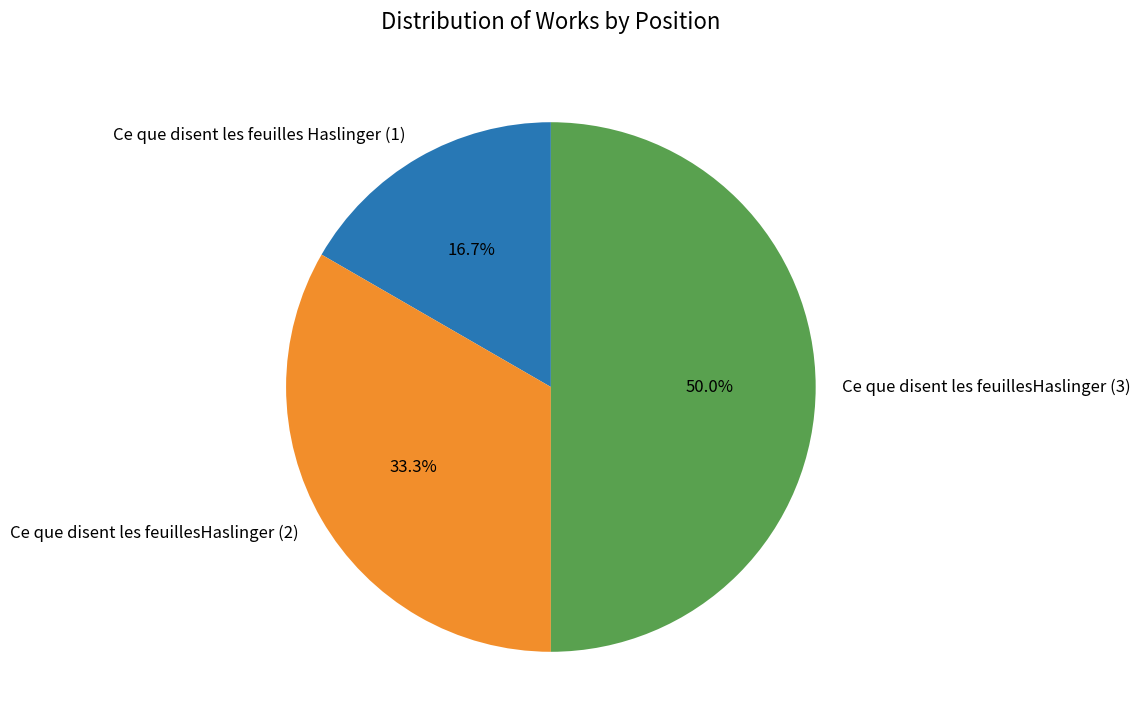

To the nearest percent, what is the average slice percentage?

33%